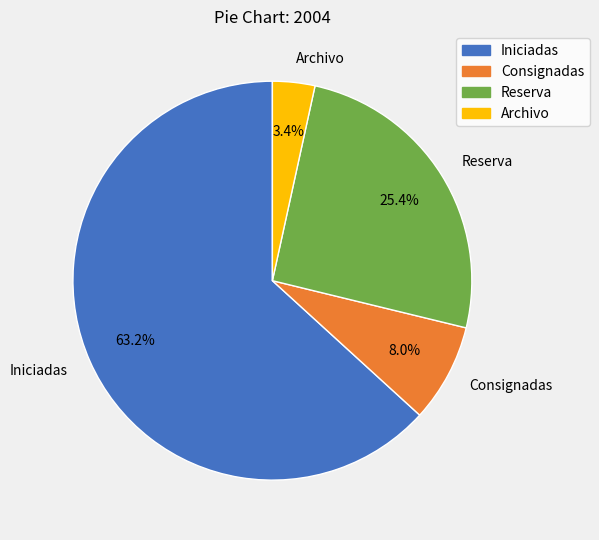

Between Archivo and Consignadas, which is larger?

Consignadas